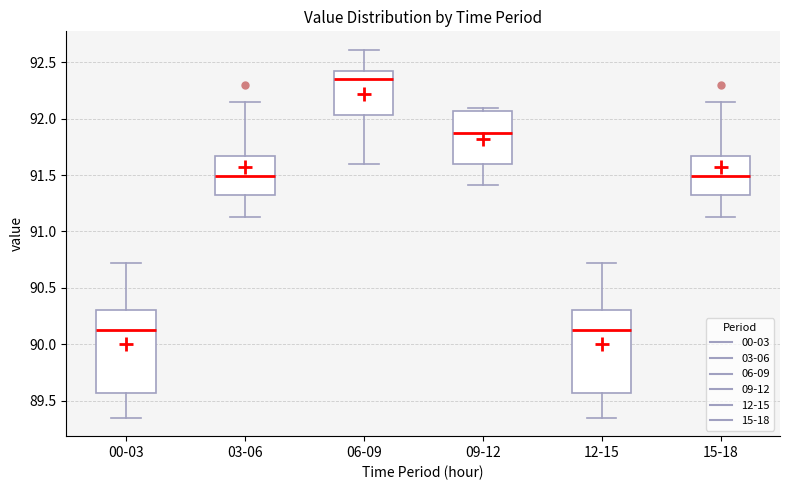

Reading left to right, transcribe this box plot: for each box, give where its median line is, the range the box spans, and where its two whiskers end, as read against the y-axis. The values are not printed on the chart, so give them approximately, as read against the axis.

00-03: median 90.15, box 89.55 to 90.30, whiskers 89.35 to 90.70
03-06: median 91.50, box 91.35 to 91.65, whiskers 91.15 to 92.15
06-09: median 92.35, box 92.05 to 92.40, whiskers 91.60 to 92.60
09-12: median 91.90, box 91.60 to 92.05, whiskers 91.40 to 92.10
12-15: median 90.15, box 89.55 to 90.30, whiskers 89.35 to 90.70
15-18: median 91.50, box 91.35 to 91.65, whiskers 91.15 to 92.15